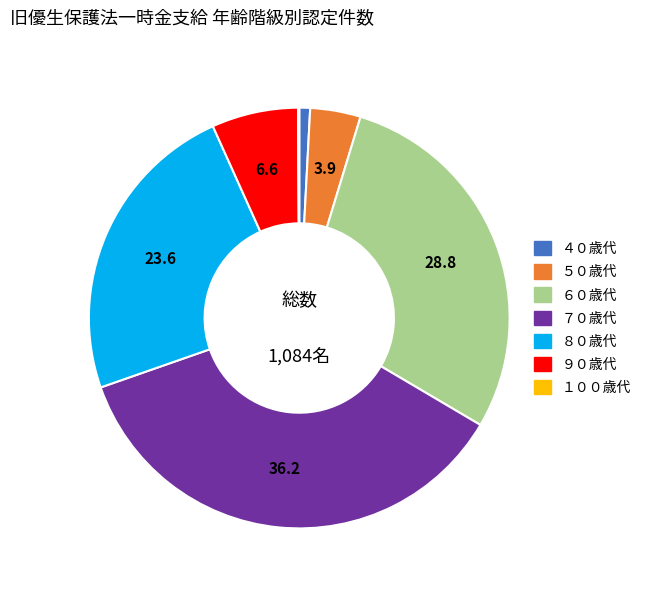

Is ８０歳代 the majority of the pie?

No